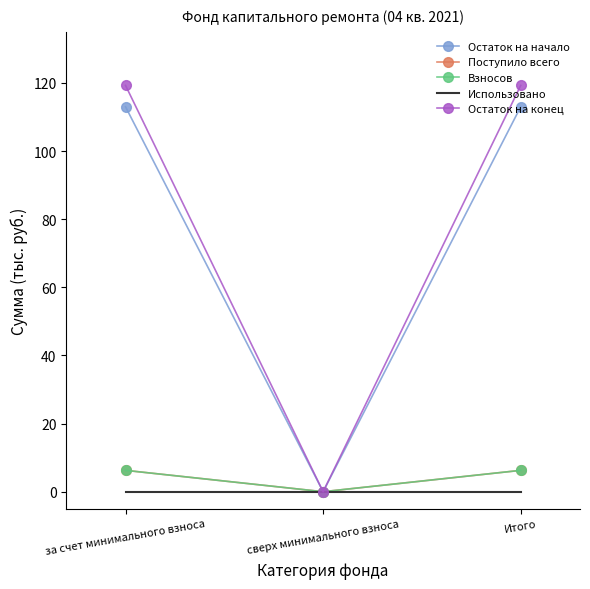

Rank the series at сверх минимального взноса from lowest to highest value.

Остаток на начало, Поступило всего, Взносов, Использовано, Остаток на конец